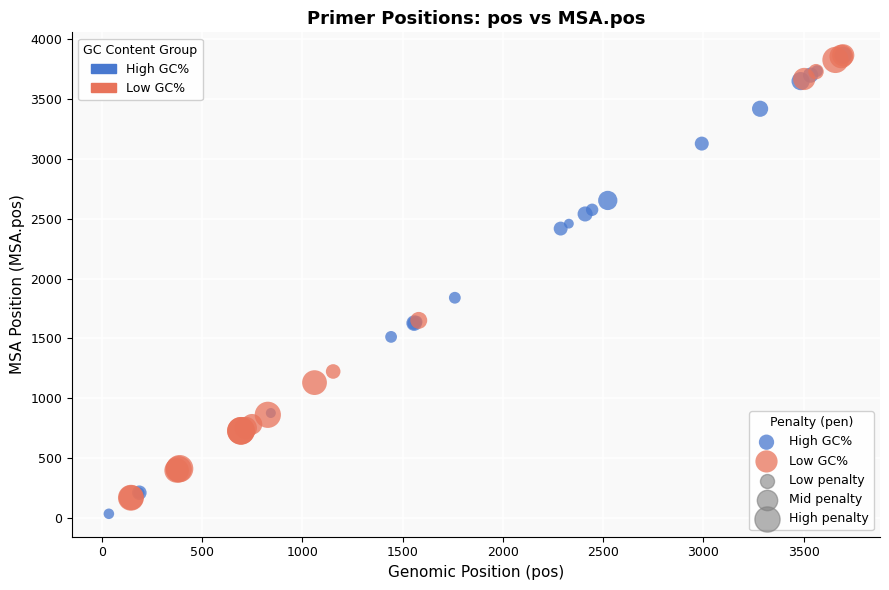

Which series reaches the minimum Y coordinate?

High GC%